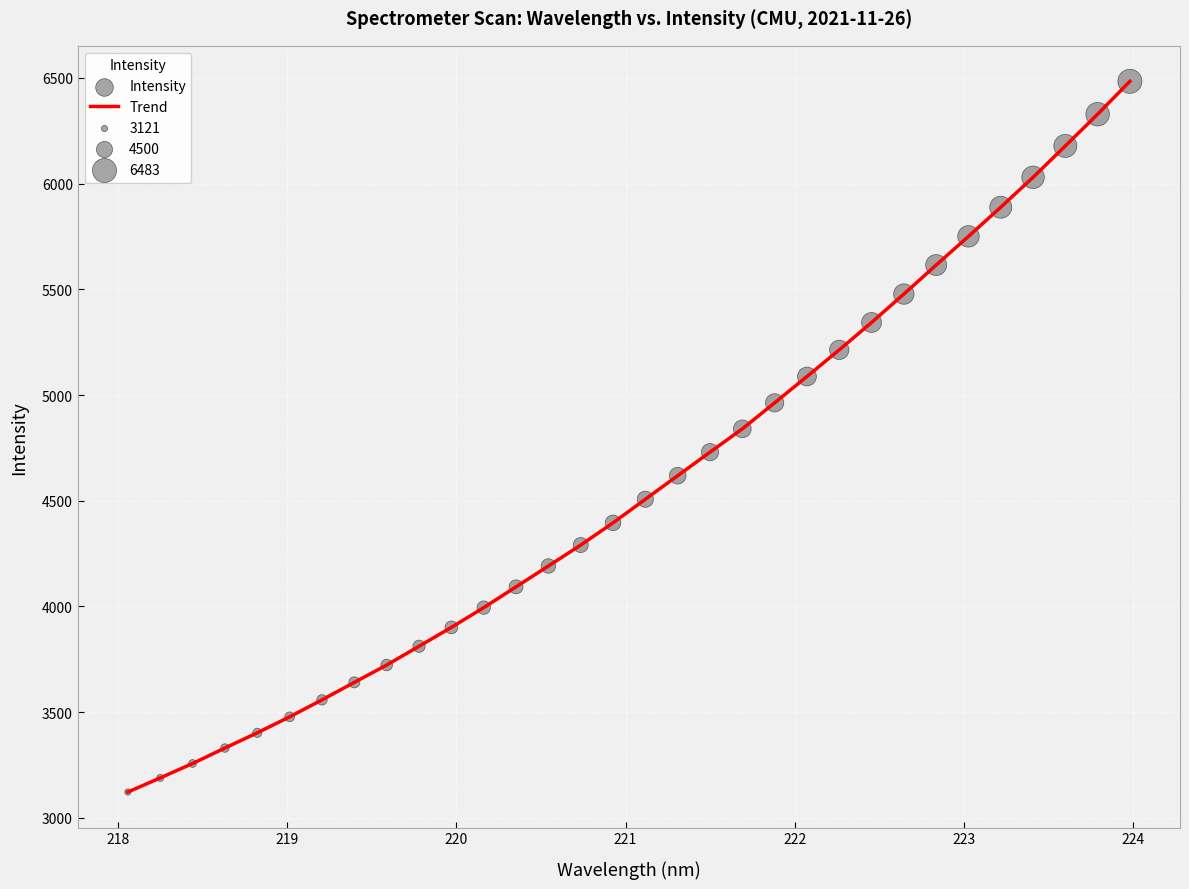

What is the smallest value displayed?

3122.0